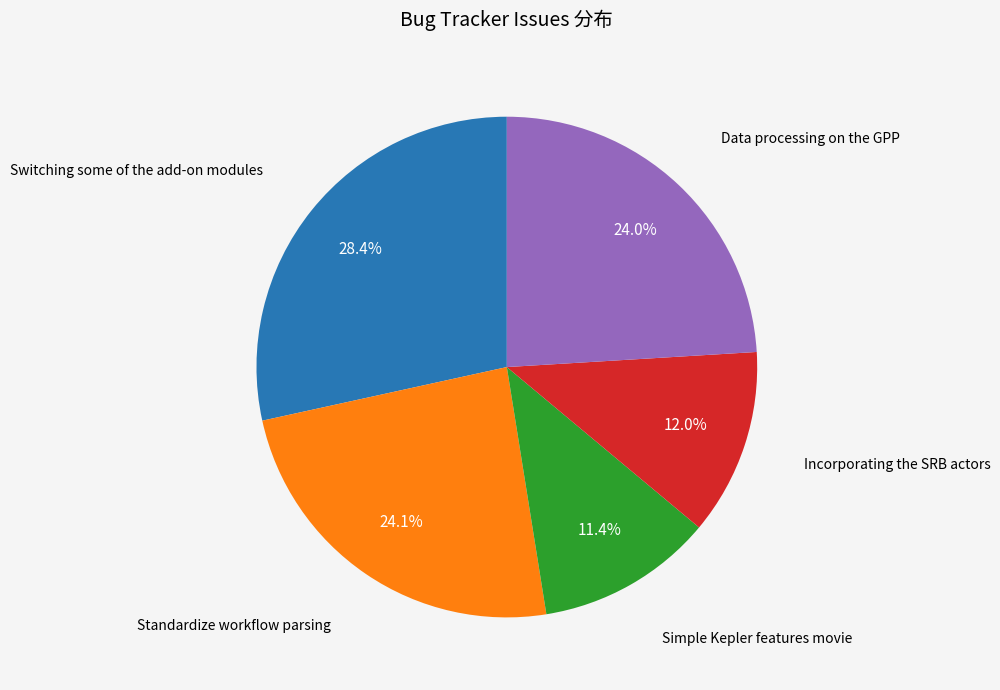

Does any single category account for the majority?

No